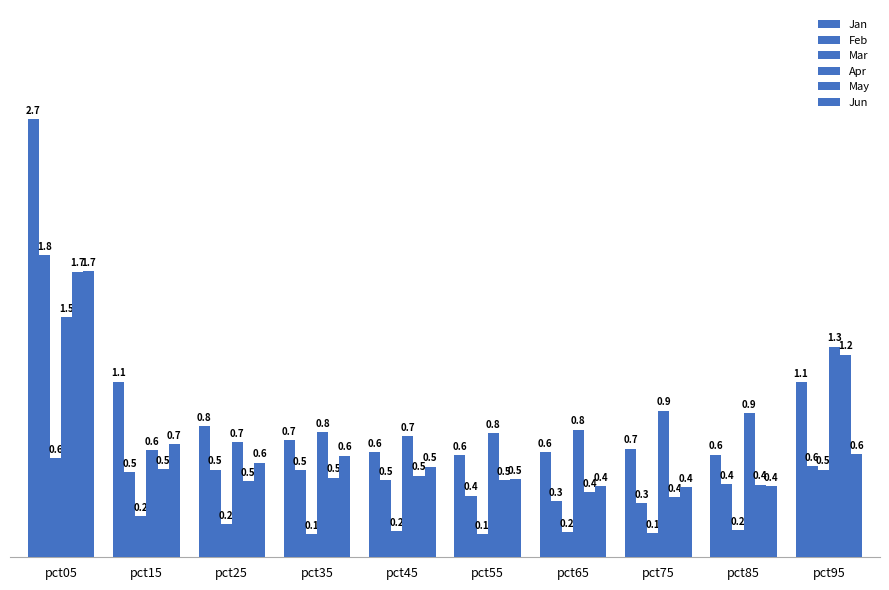

What is the value of the Mar bar at the 7th from the left?

0.2